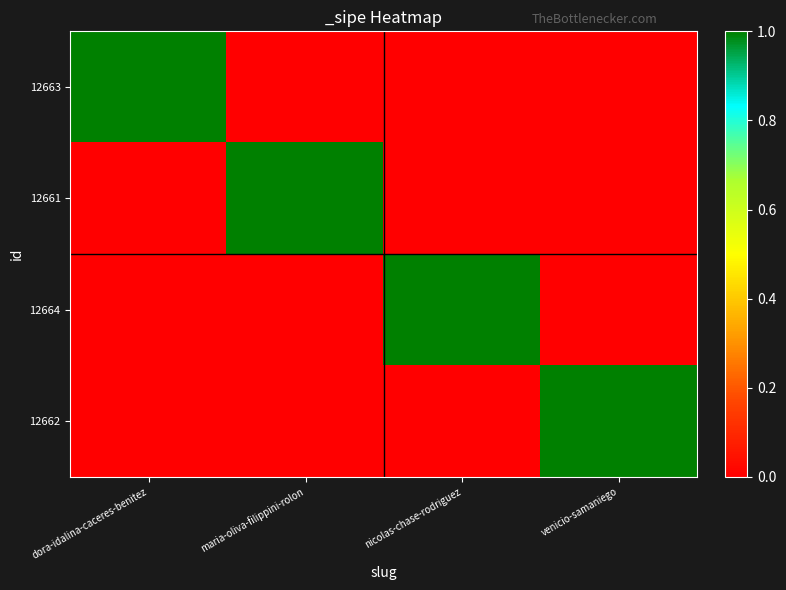

Count the number of data series in this chart.

4